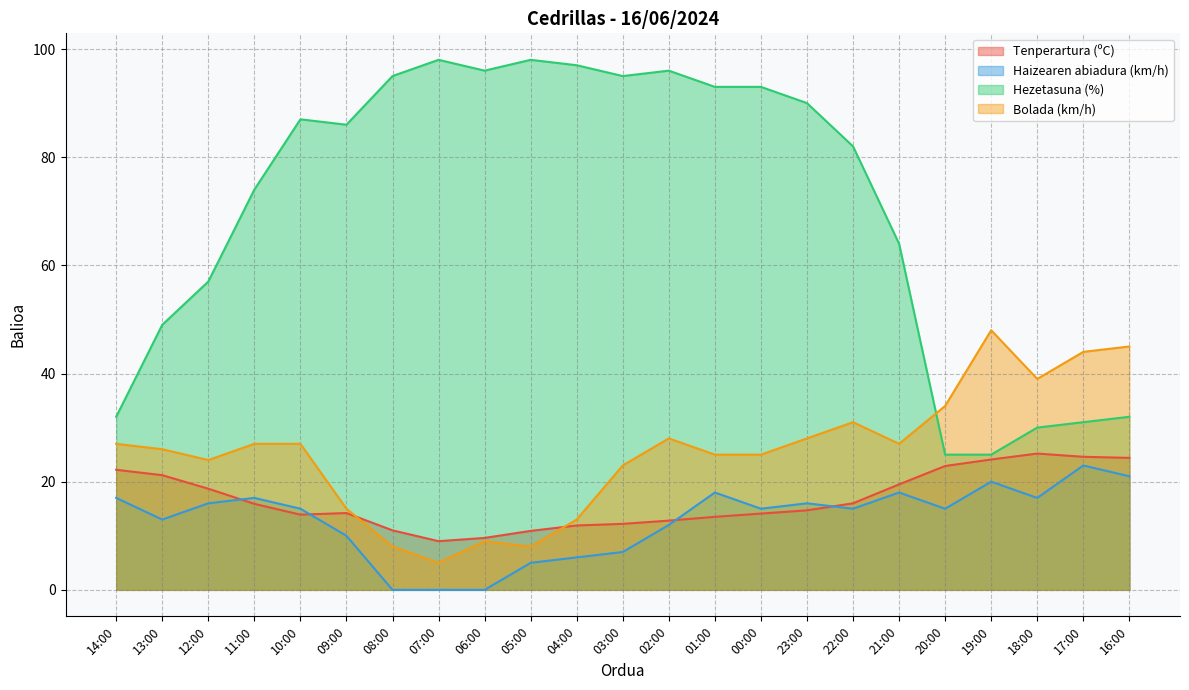

True or false: Hezetasuna (%) has more than 2 points higher than both neighbors.

True